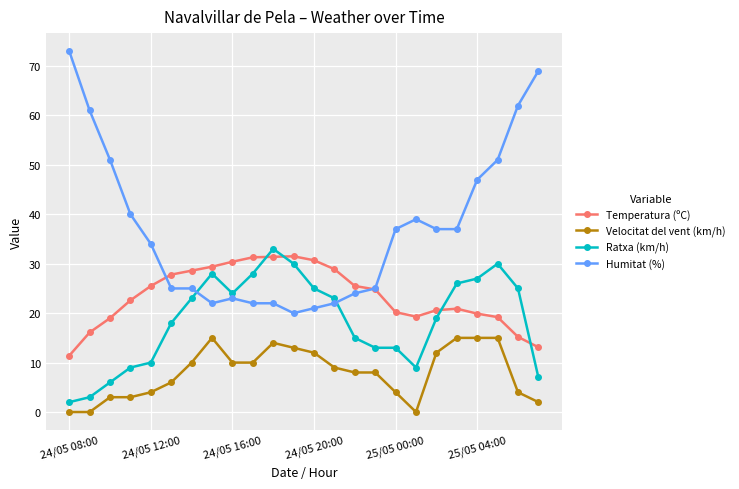

List the series in order of their overall mean, lowest first.

Velocitat del vent (km/h), Ratxa (km/h), Temperatura (ºC), Humitat (%)